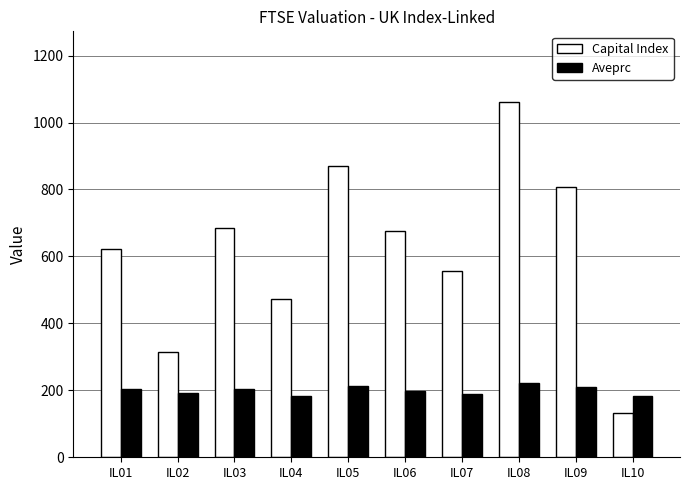

What are all the series names shown in the legend?

Capital Index, Aveprc